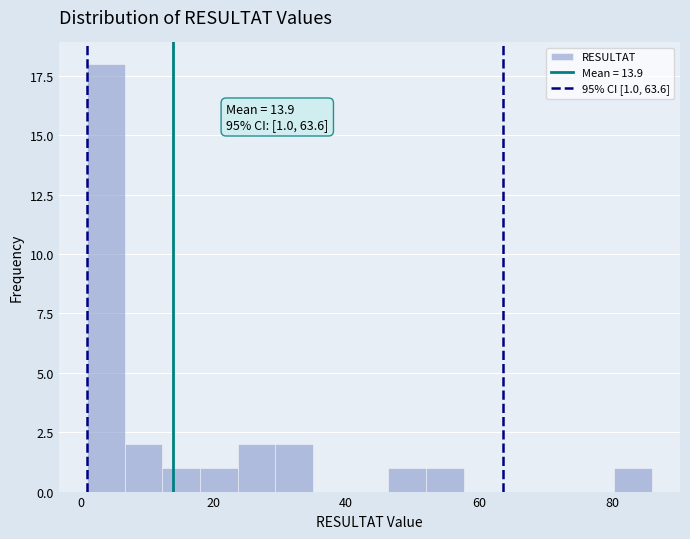

Around what value on the x-axis is the tallest bar? Give the approximate position of its centre, as read against the axis.

4